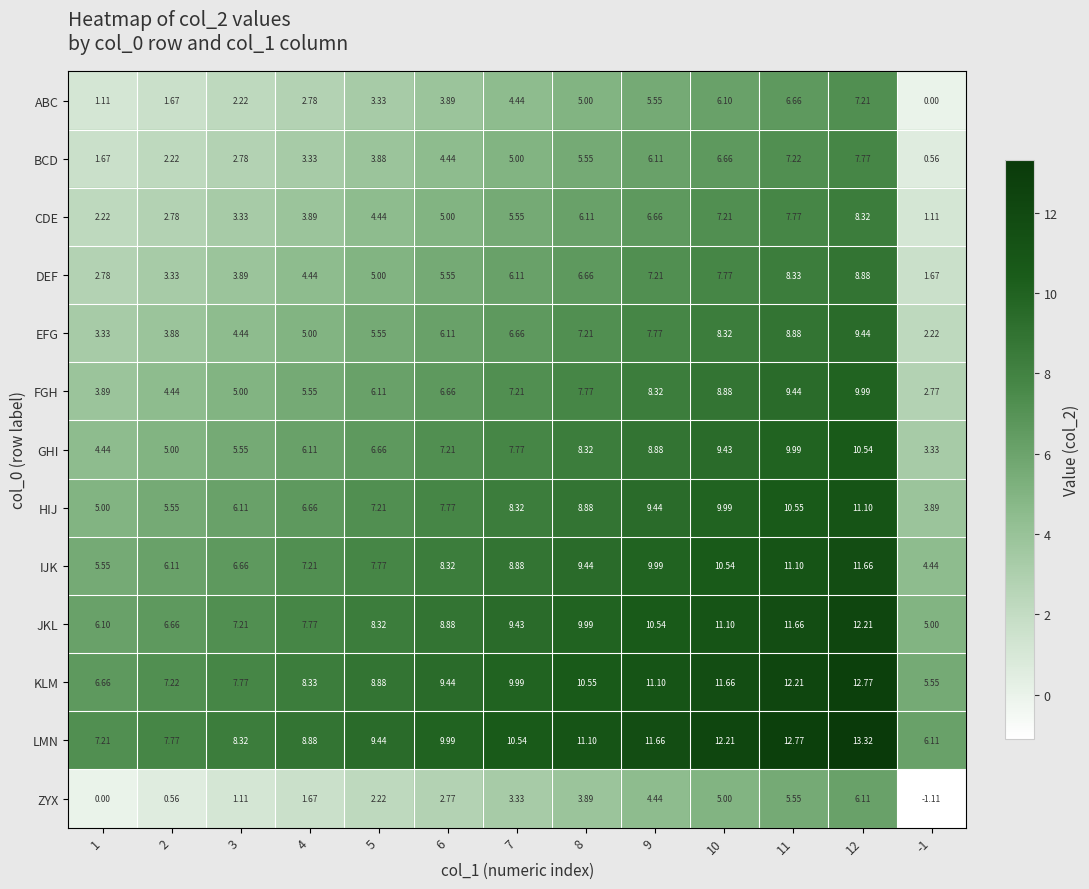

Is the value of GHI at 5 greater than the value of DEF at 3?

Yes